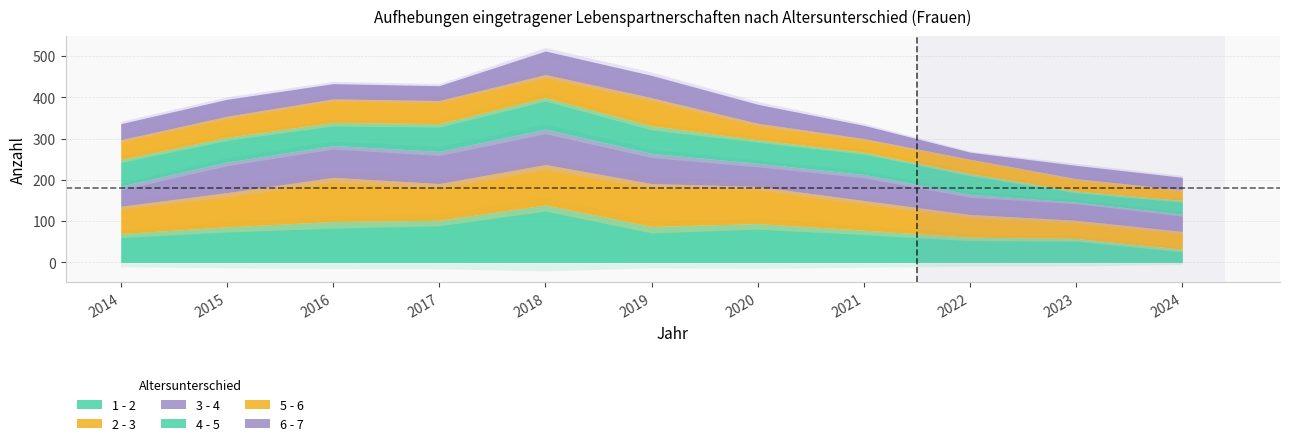

How many categories are shown in the chart?

11